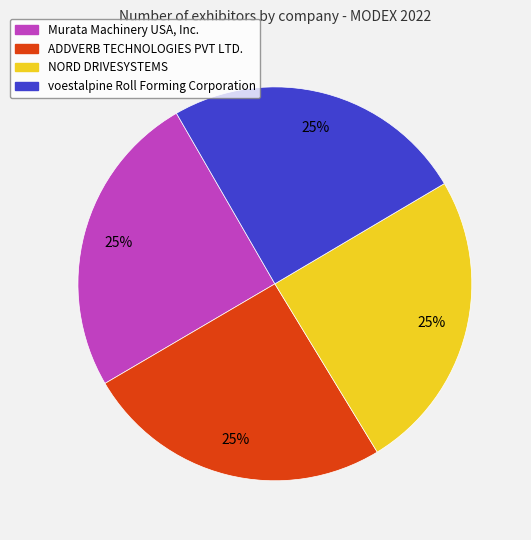

What is the ratio of the value at voestalpine Roll Forming Corporation to the value at Murata Machinery USA, Inc.?

1.0